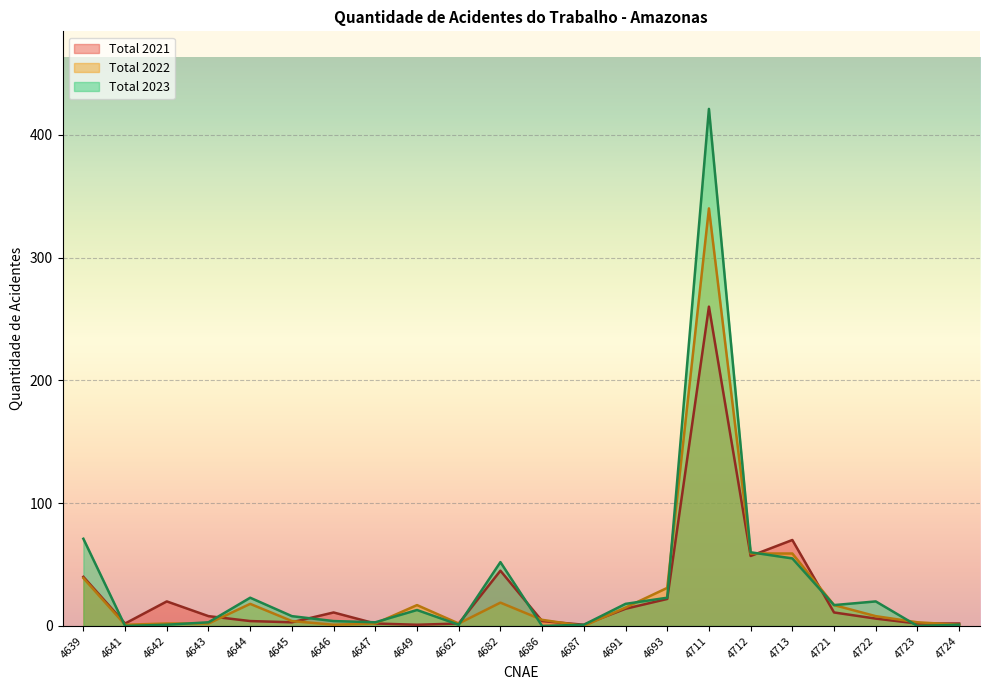

Rank the categories by Total 2023 value from highest to lowest.

4711, 4639, 4712, 4713, 4682, 4644, 4693, 4722, 4691, 4721, 4649, 4645, 4646, 4643, 4647, 4642, 4662, 4687, 4724, 4641, 4686, 4723